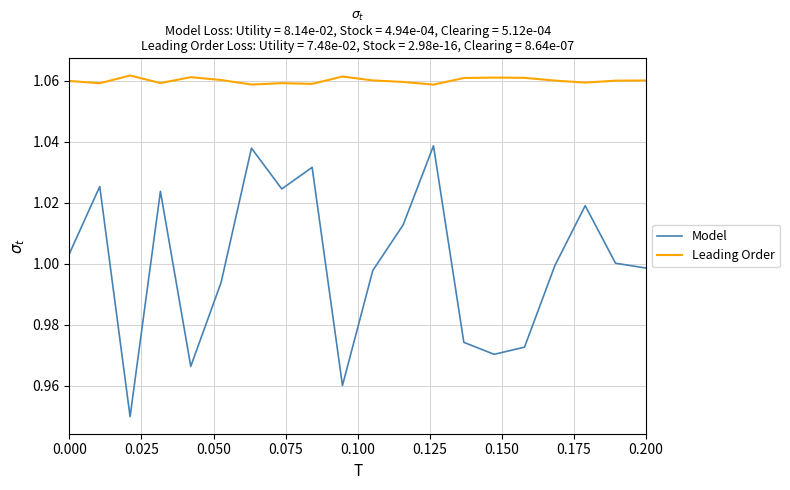

Is this an area chart (filled region under the line)?

No